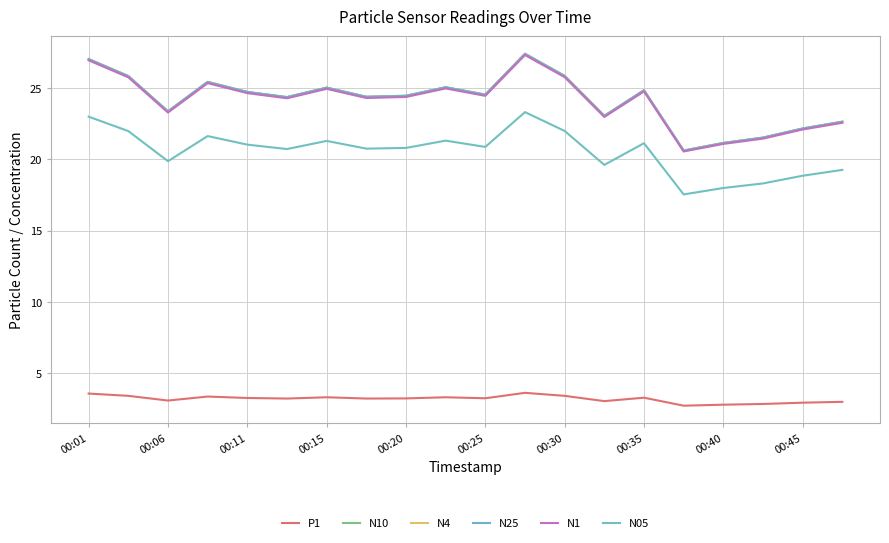

What is the sum of all N05 values?

411.2